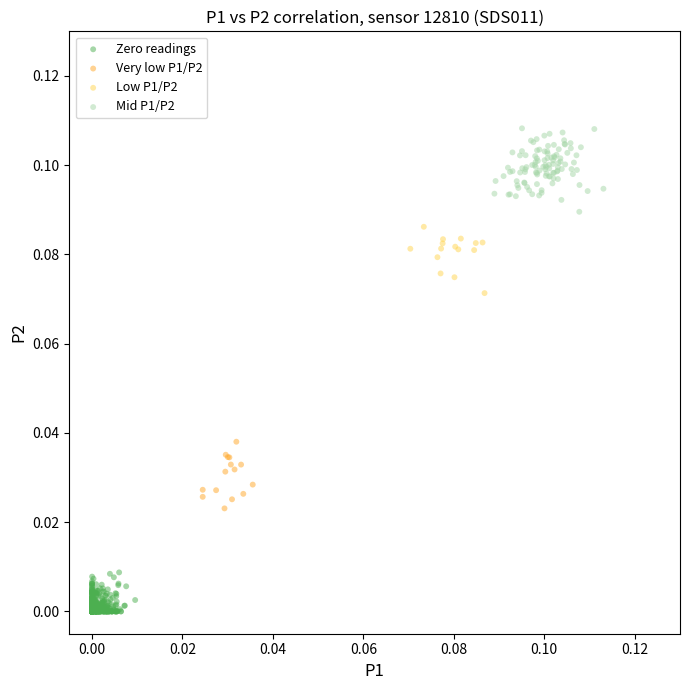

Which series contains the highest Y value?

Mid P1/P2